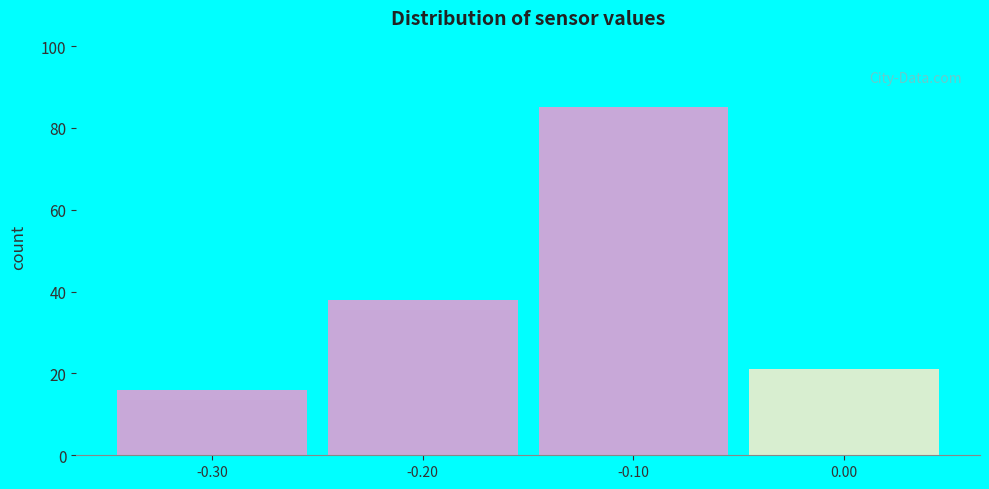

Reading left to right, transcribe this chart: for each bar, give the range it covers on the x-axis and its height. The values are not printed on the chart, so give them approximately, as read against the axis.

-0.35 to -0.25: 16
-0.25 to -0.15: 38
-0.15 to -0.05: 86
-0.05 to 0.05: 22